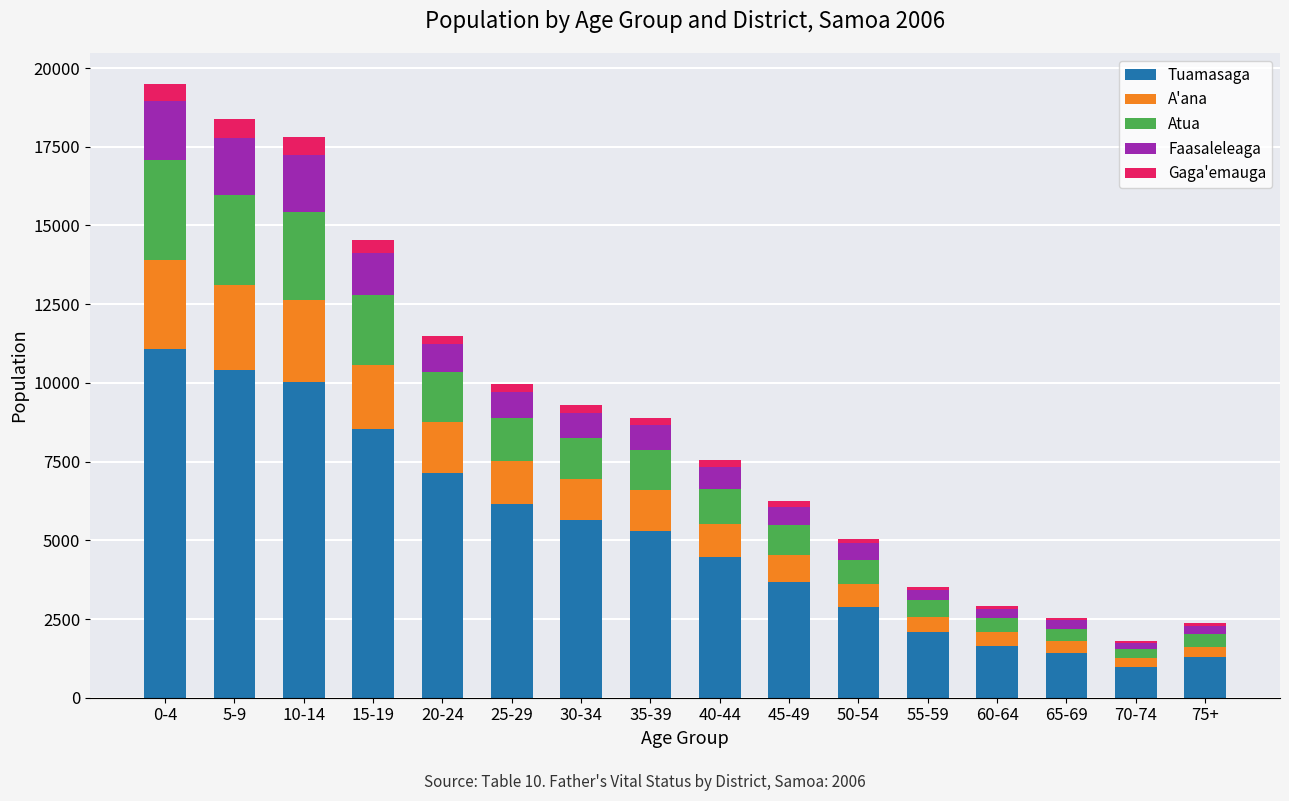

What are all the series names shown in the legend?

Tuamasaga, A'ana, Atua, Faasaleleaga, Gaga'emauga